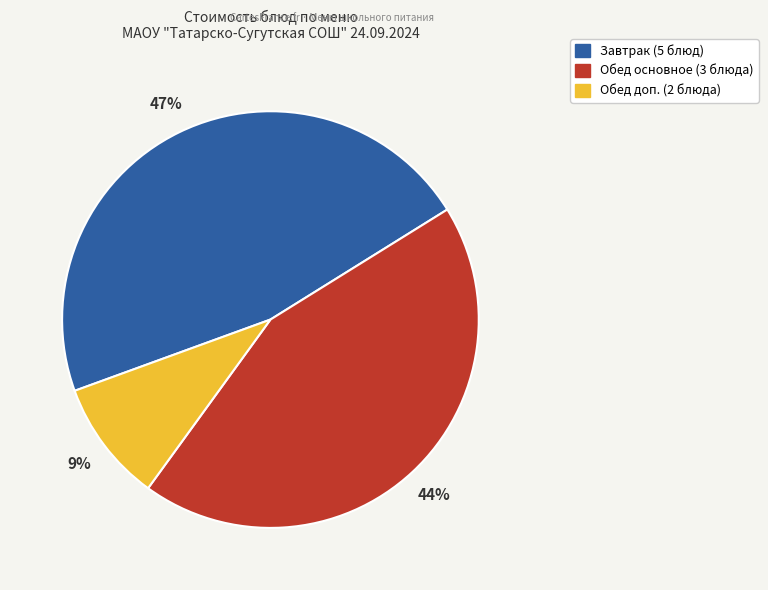

Is there a majority slice in this chart?

No